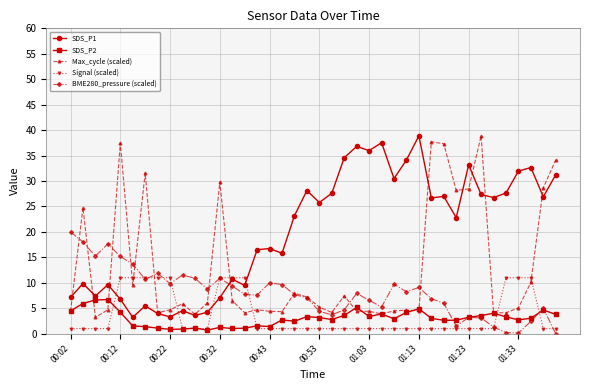

What is the greatest value displayed?

38.9